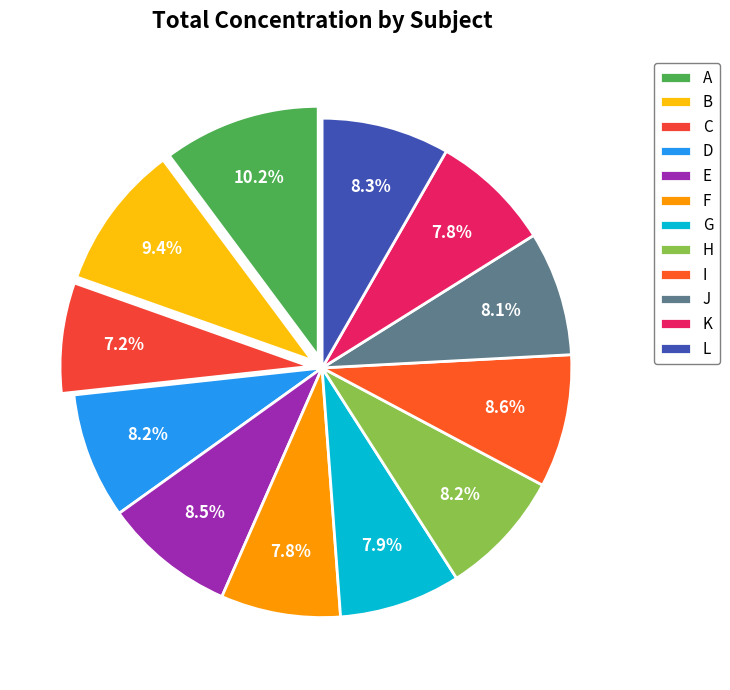

Count the number of slices in the pie.

12